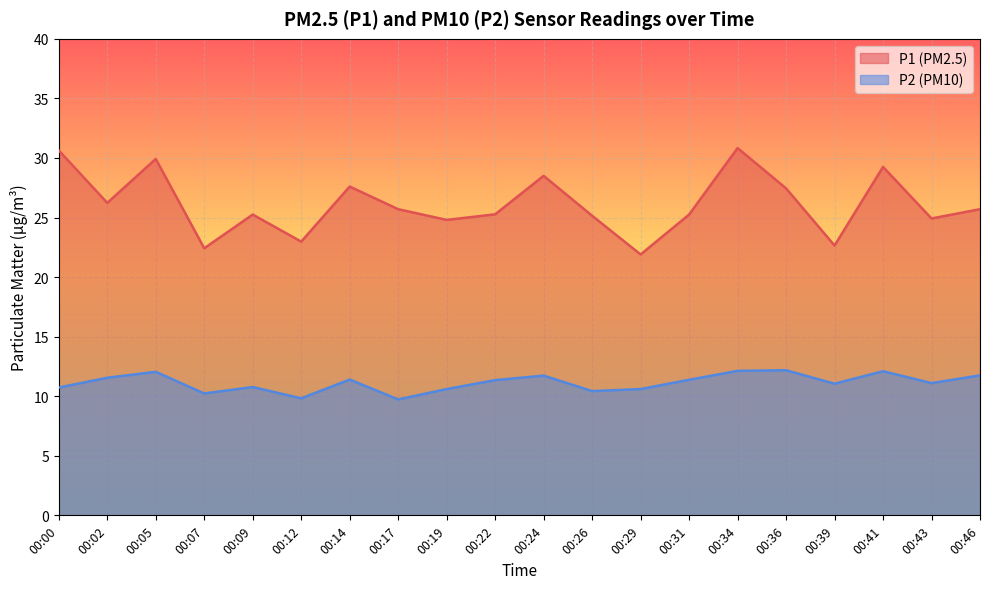

How many distinct data groups are displayed?

2